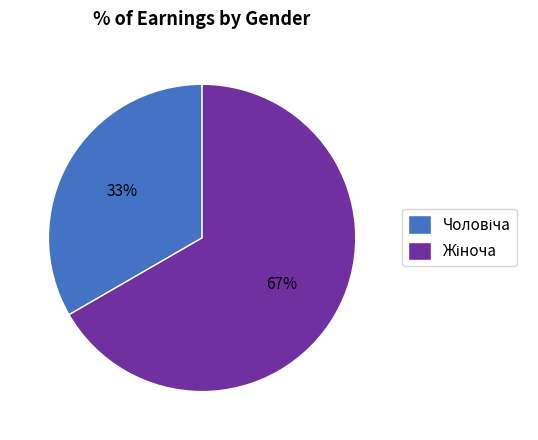

To the nearest percent, what is the average slice percentage?

50%